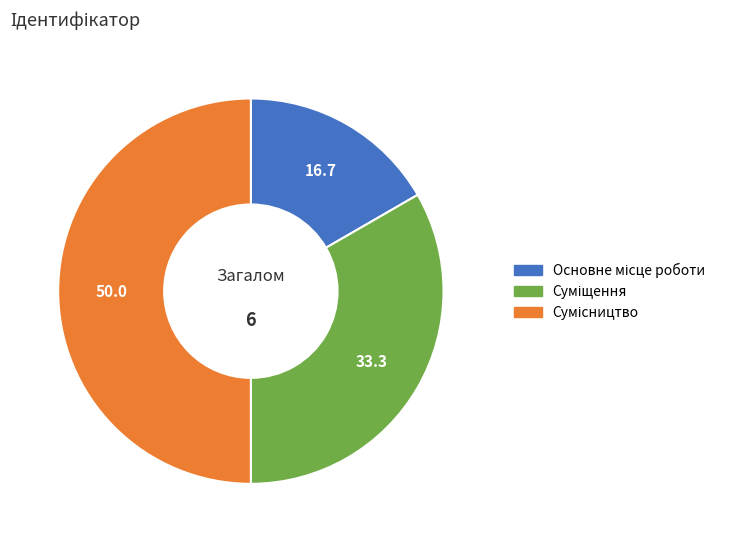

Which slice is the largest?

Сумісництво